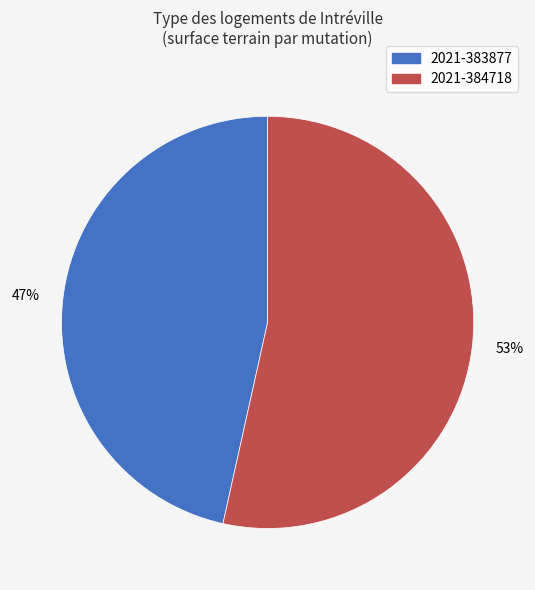

Rank the categories by value from highest to lowest.

2021-384718, 2021-383877